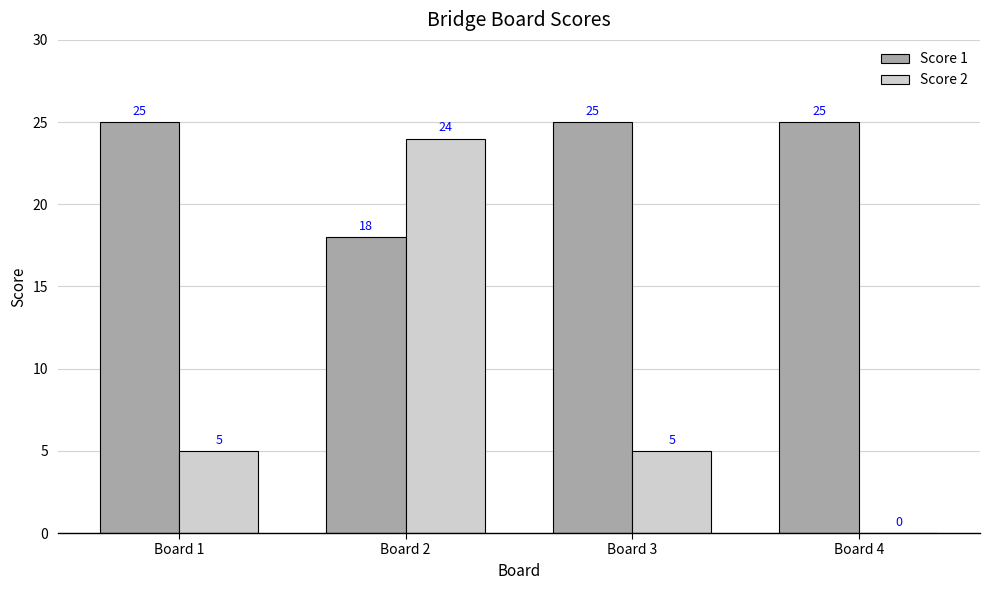

What value does the Score 2 series have at Board 1?

5